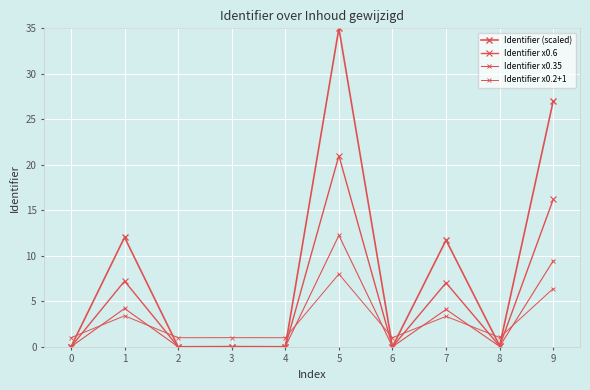

Reading left to right, transcribe all the data shown in this chart.

Identifier (scaled): 0.0	12.0	0.0	0.0	0.0	35.0	0.0	11.7	0.1	27.0
Identifier x0.6: 0.0	7.2	0.0	0.0	0.0	21.0	0.0	7.0	0.1	16.2
Identifier x0.35: 0.0	4.2	0.0	0.0	0.0	12.2	0.0	4.1	0.0	9.5
Identifier x0.2+1: 1.0	3.4	1.0	1.0	1.0	8.0	1.0	3.3	1.0	6.4